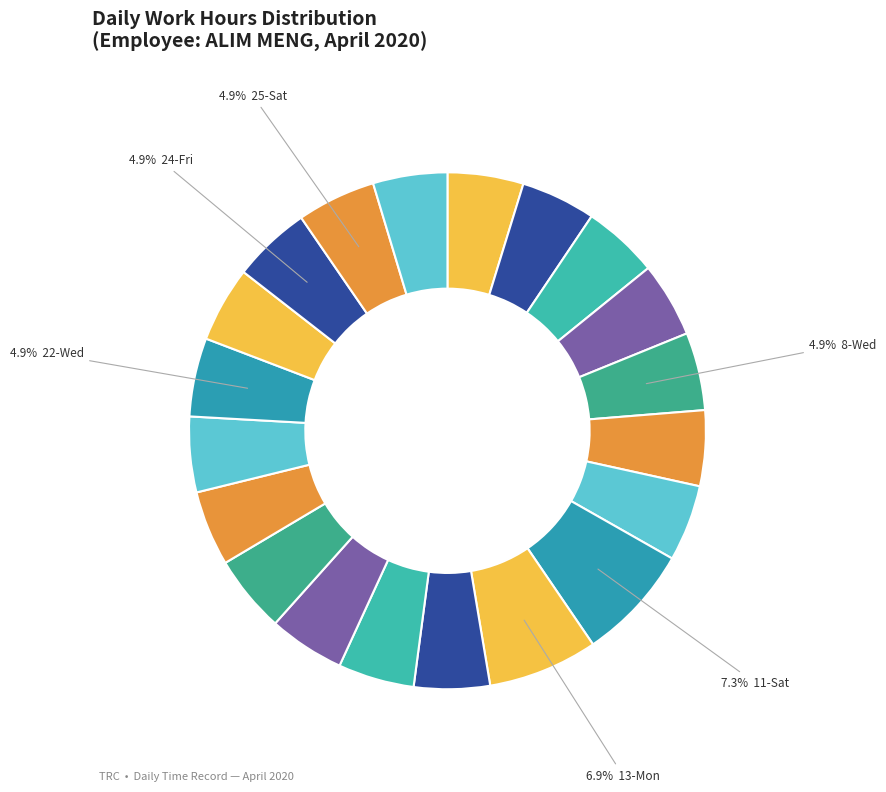

Count the number of slices in the pie.

20